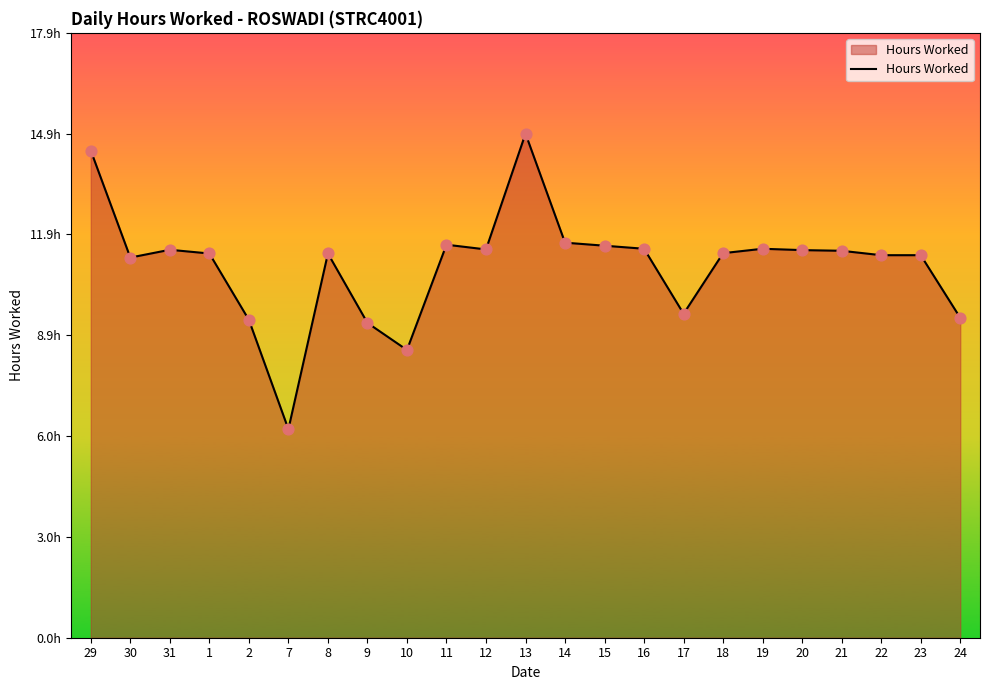

What is the ratio of the value at 22 to the value at 2?

1.2